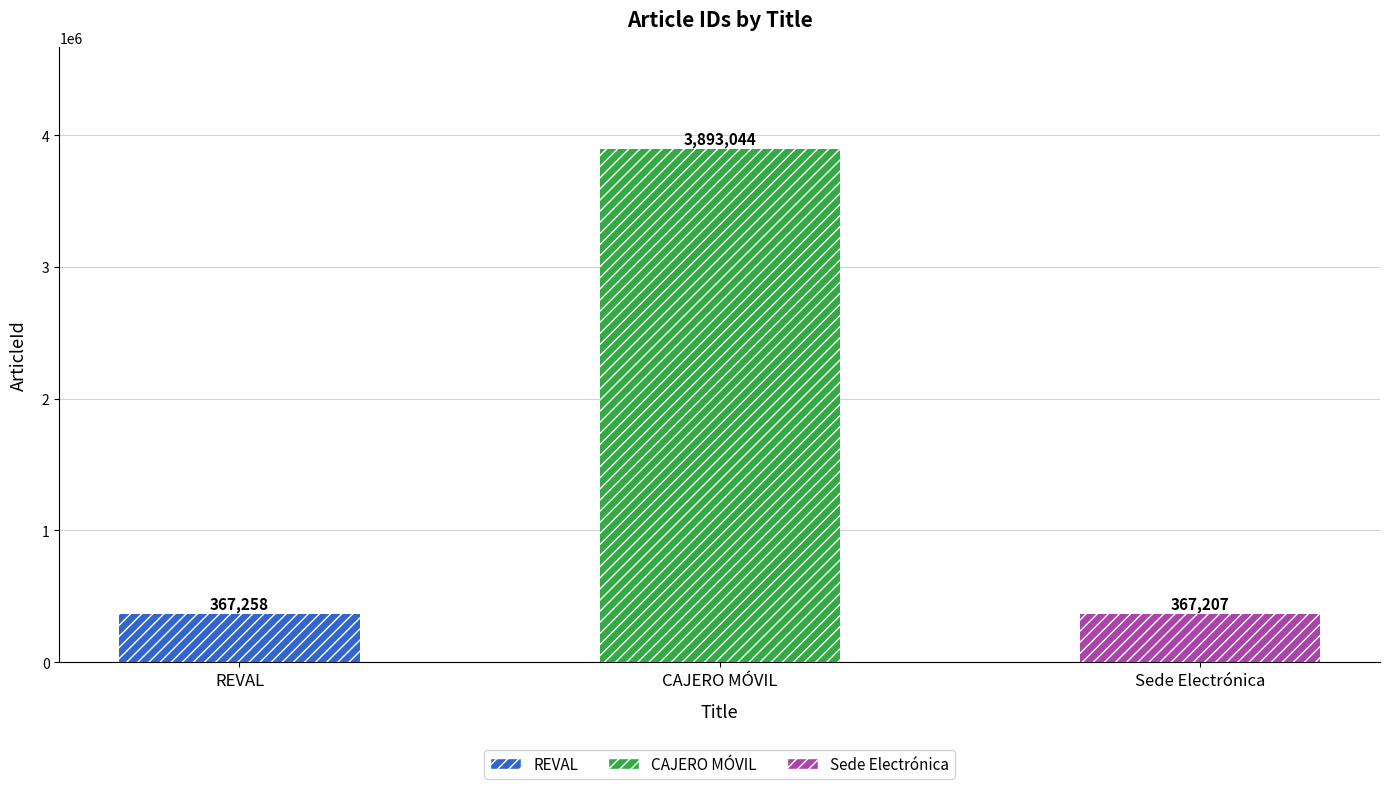

What position from the right is Sede Electrónica?

1